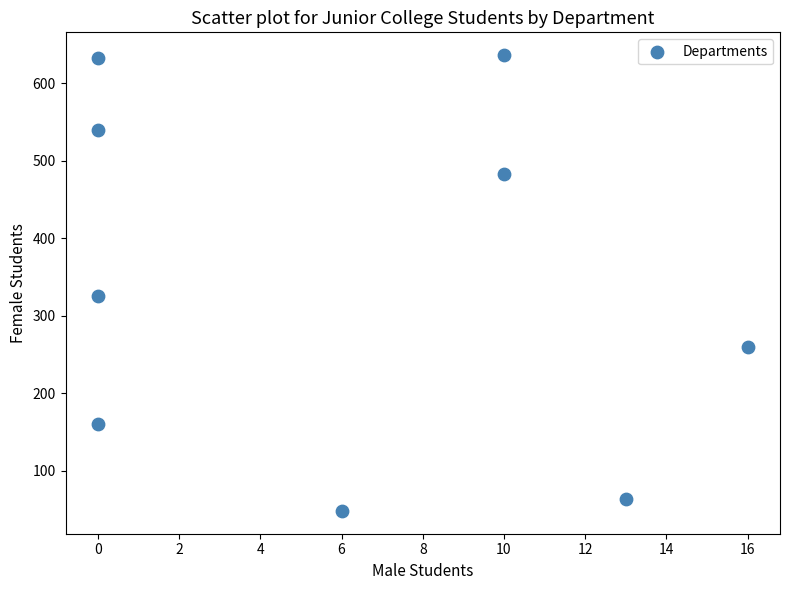

What is the range of X values (max minus min)?

16